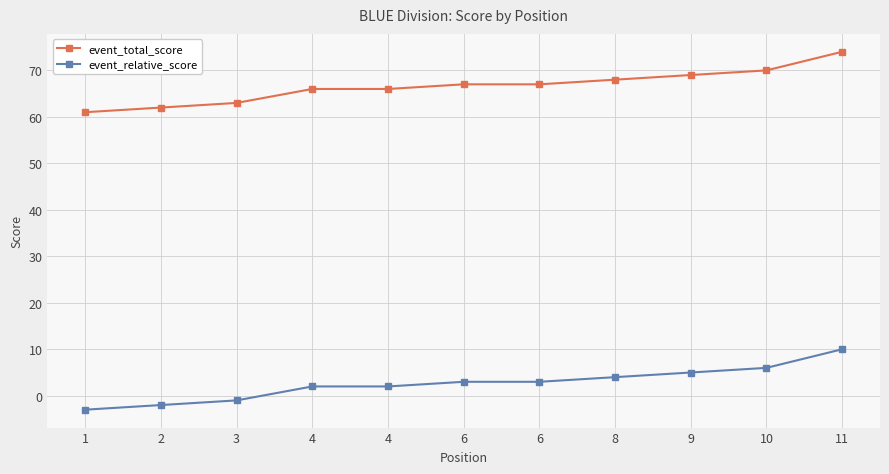

What is the greatest value displayed?

74